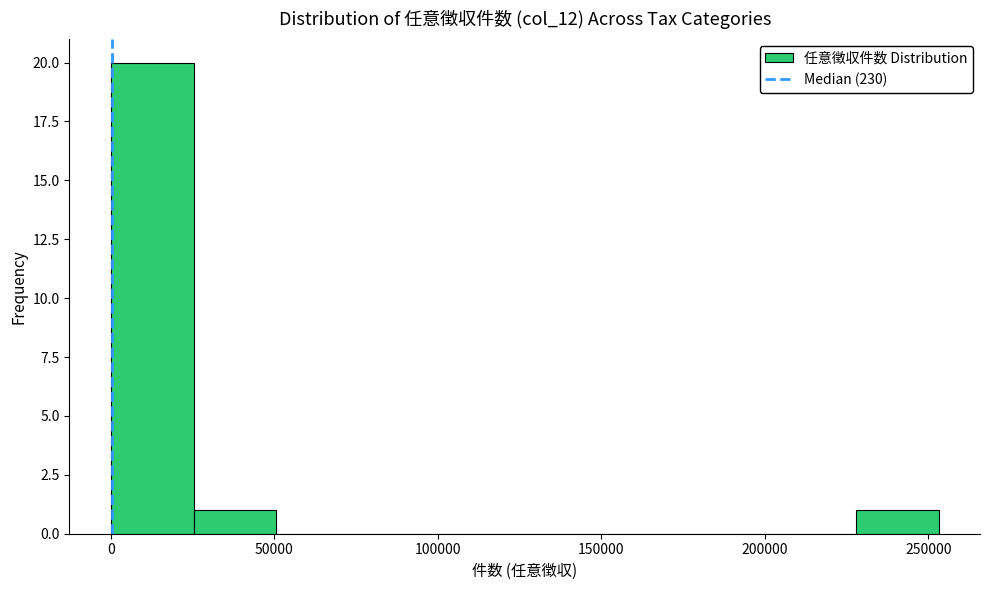

What is the height of the bar covering 230000 to 255000 on the x-axis? Neither the bar edges nor the heights are printed on the chart, so give them approximately, as read against the axes.

1